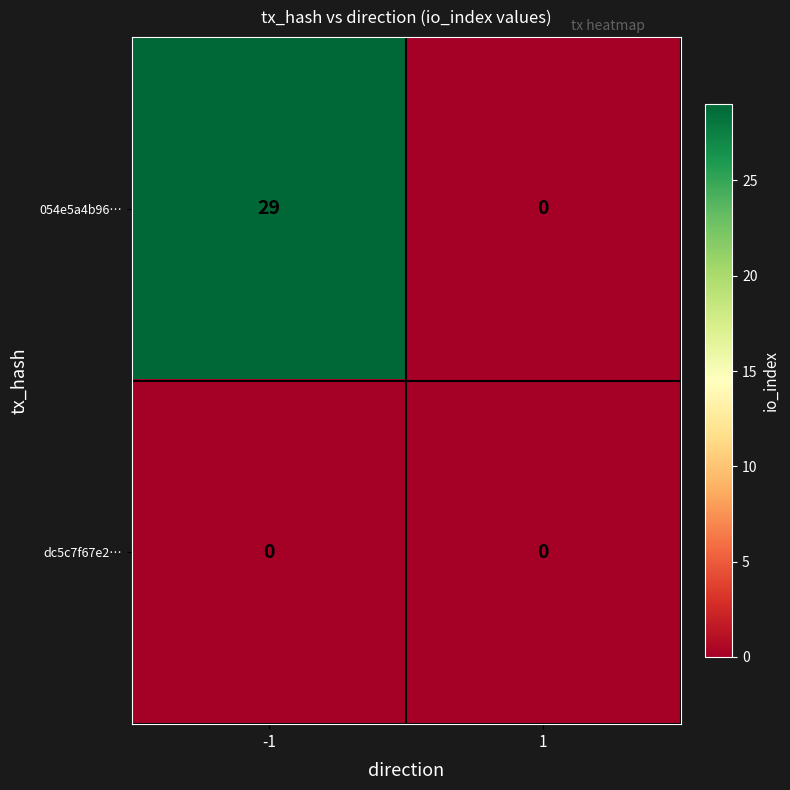

Which series has the largest total across all categories?

054e5a4b96…